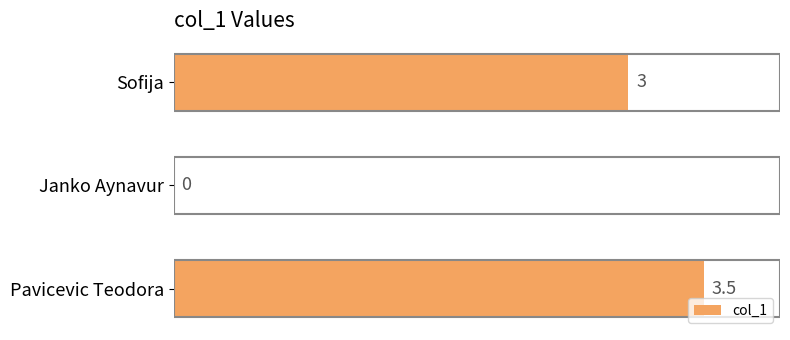

How many positive values are there?

2